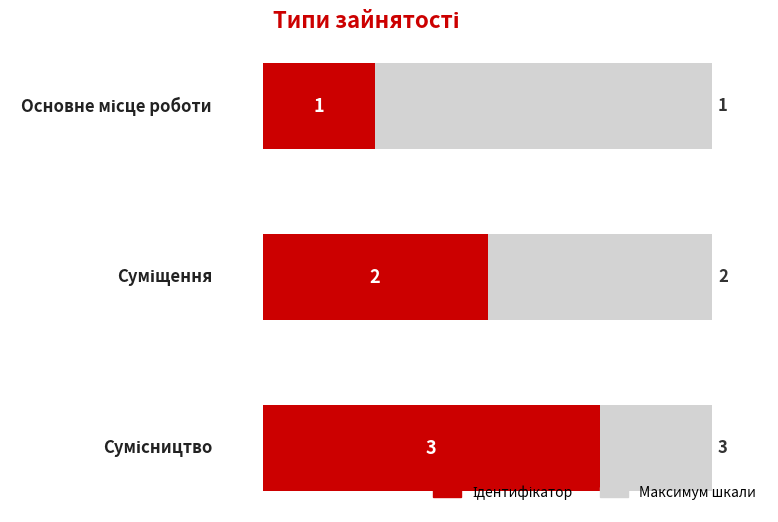

Does the chart contain any negative values?

No